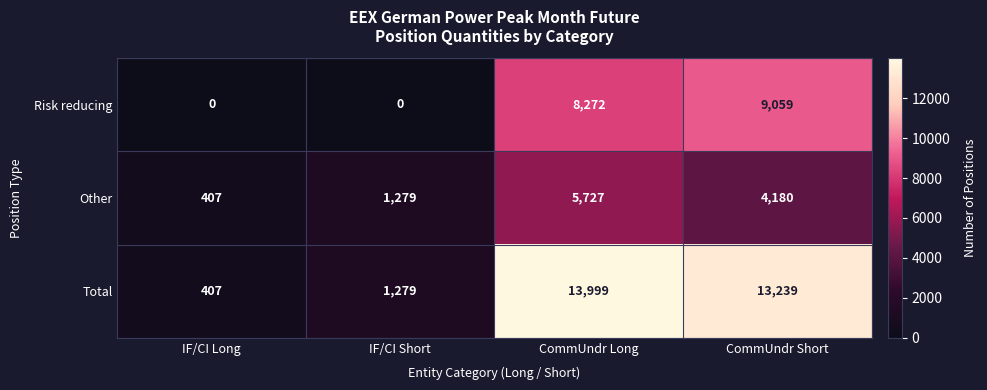

At which category is the sum across all series the highest?

CommUndr Long